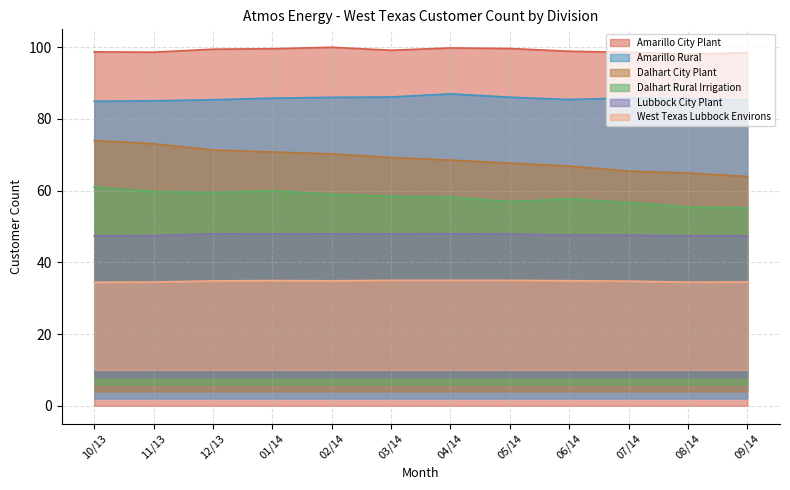

What is the approximate value of West Texas Lubbock Environs at 09/14?

34.5